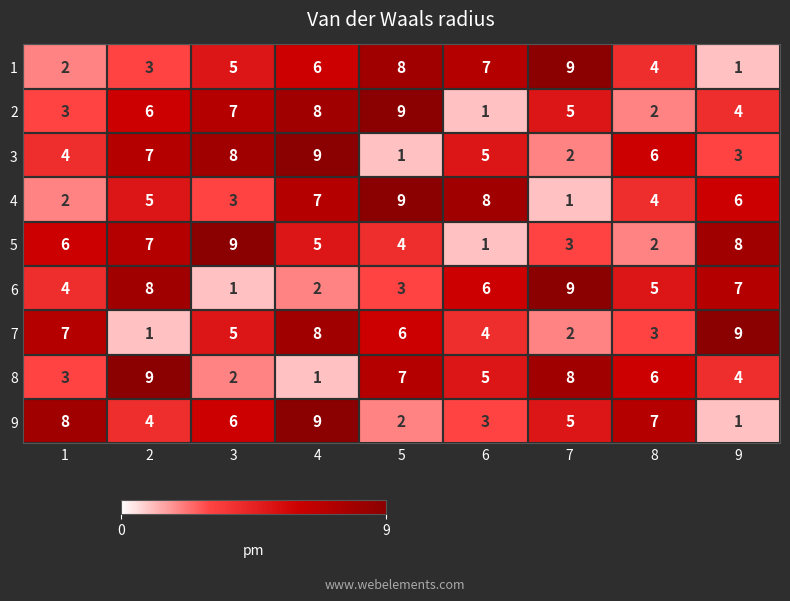

The value of 5 at 3 is 9. True or false?

True